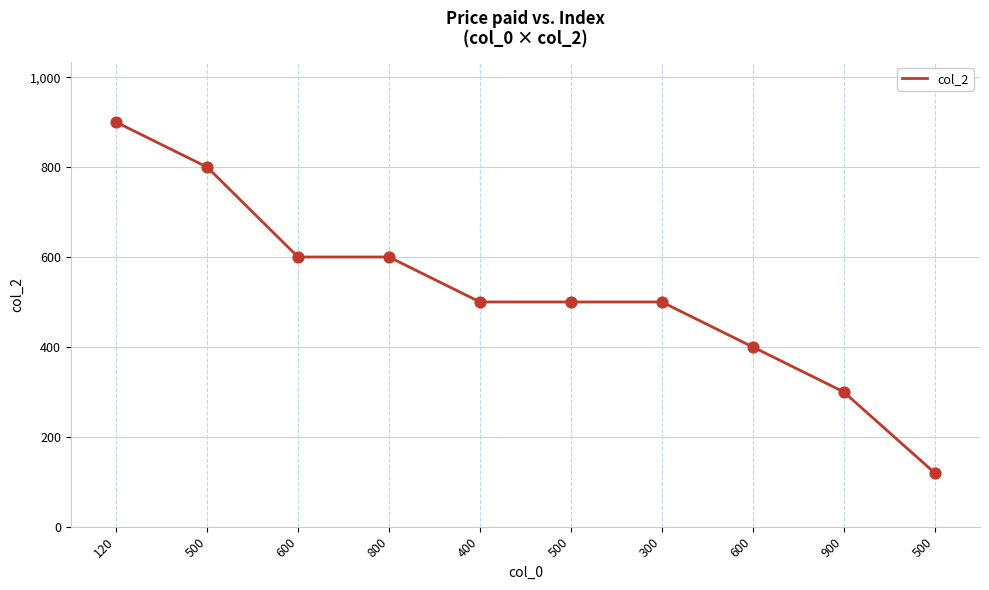

Approximately how many times larger is the value at 600 compared to 500?

0.5